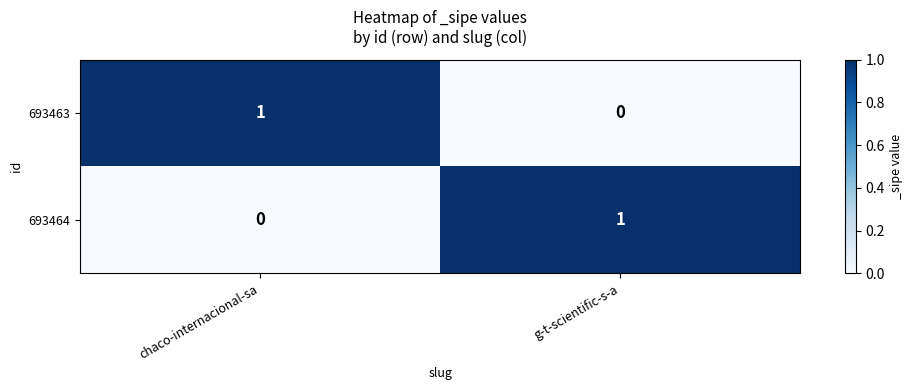

At which label is 693463 closest to 0?

g-t-scientific-s-a